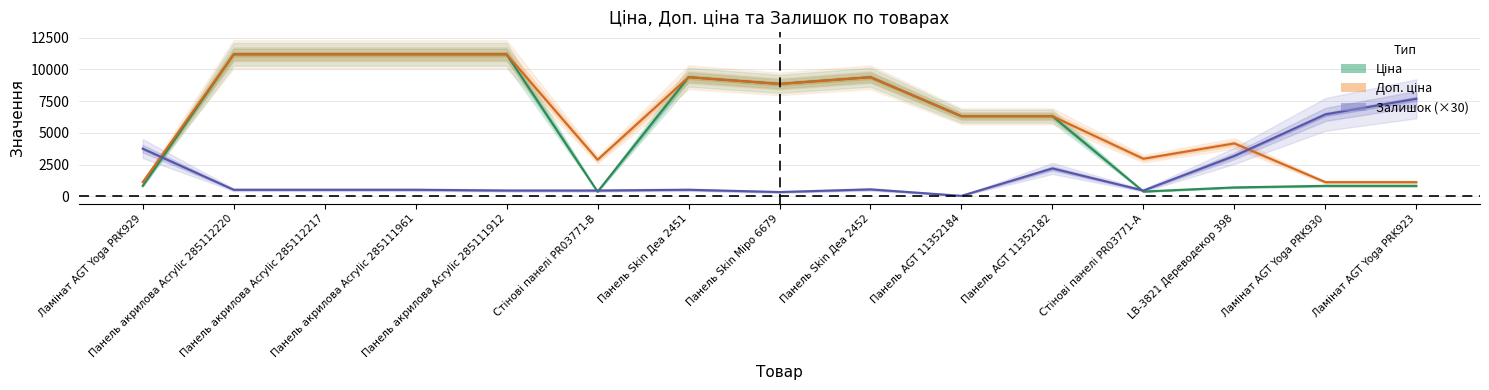

Where does the Доп. ціна series first go above 6308?

Панель акрилова Acrylic 285112220